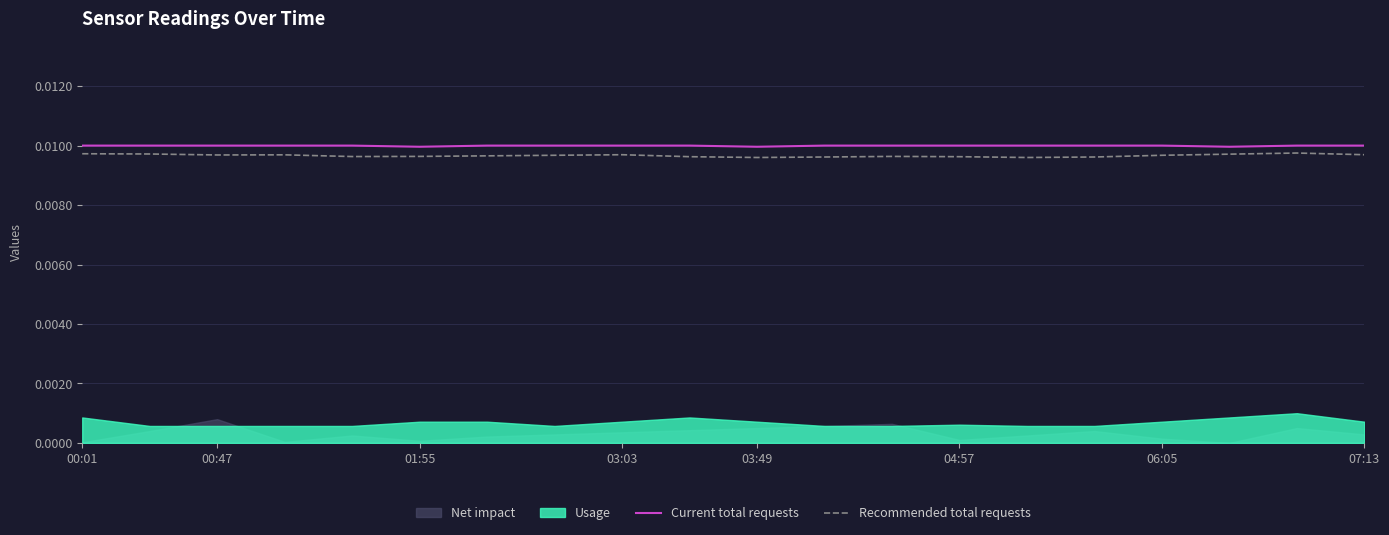

True or false: Current total requests and Recommended total requests intersect in this chart.

False